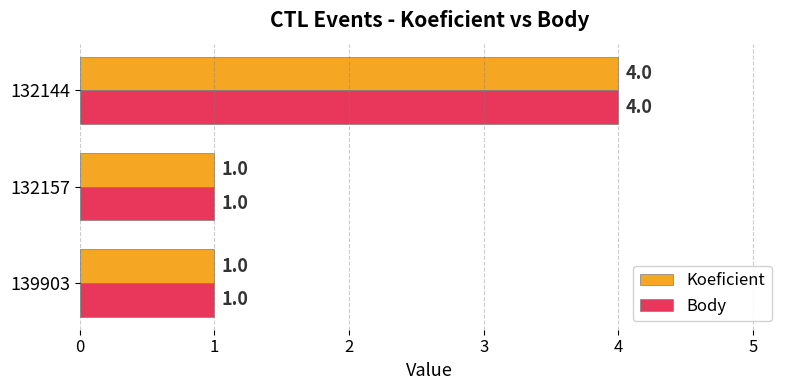

What is the difference between the maximum and minimum values in the Body series?

3